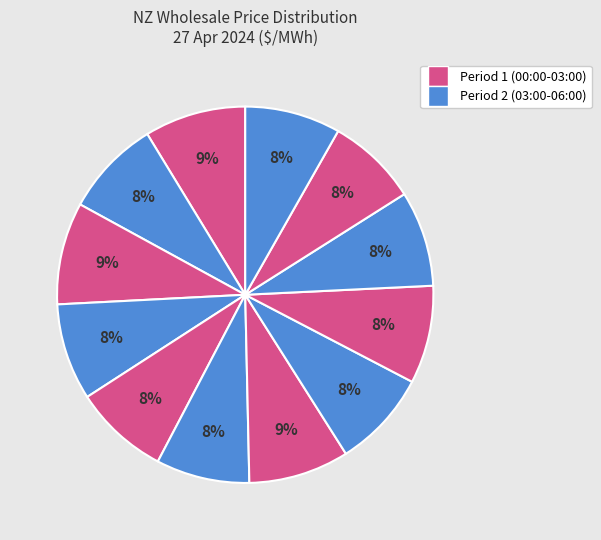

How many segments does this pie chart have?

12